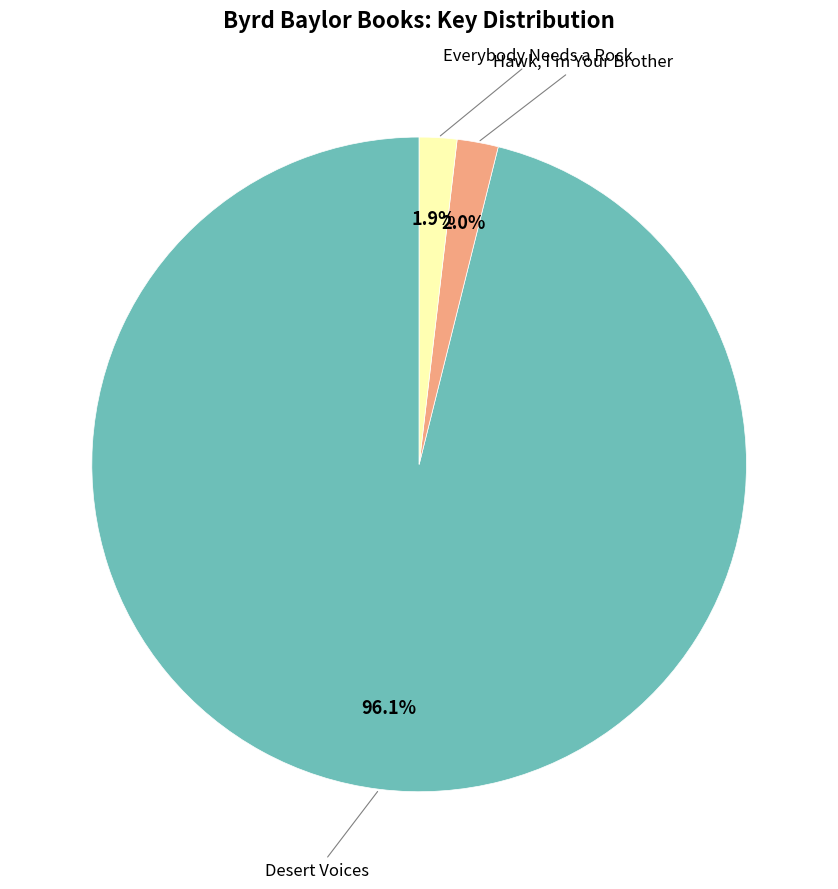

Is there a majority slice in this chart?

Yes